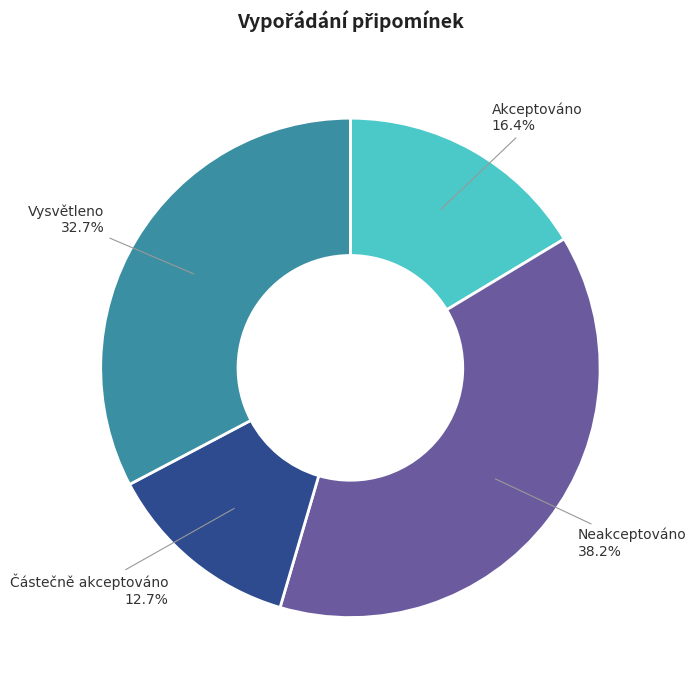

Which slice is the largest?

Neakceptováno